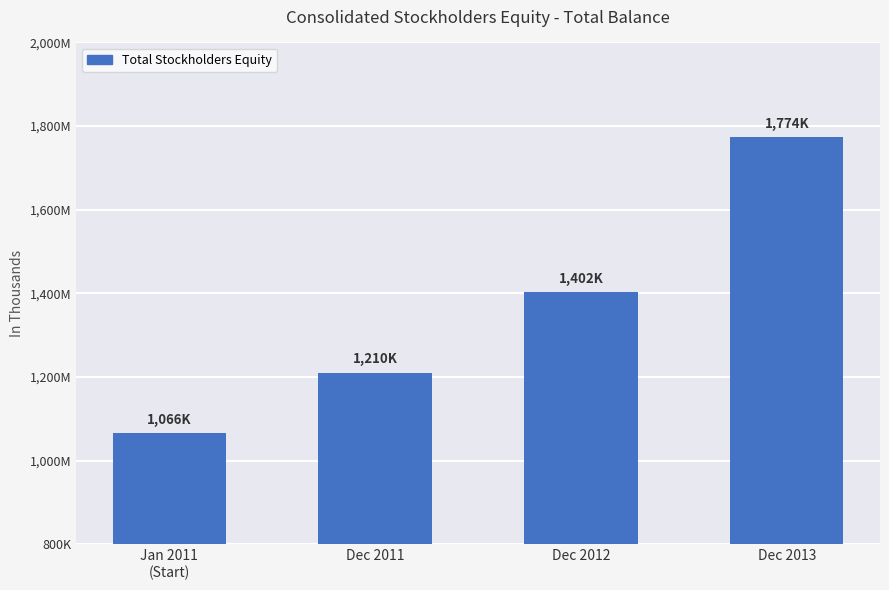

Which label corresponds to the smallest value in the chart?

Jan 2011
(Start)